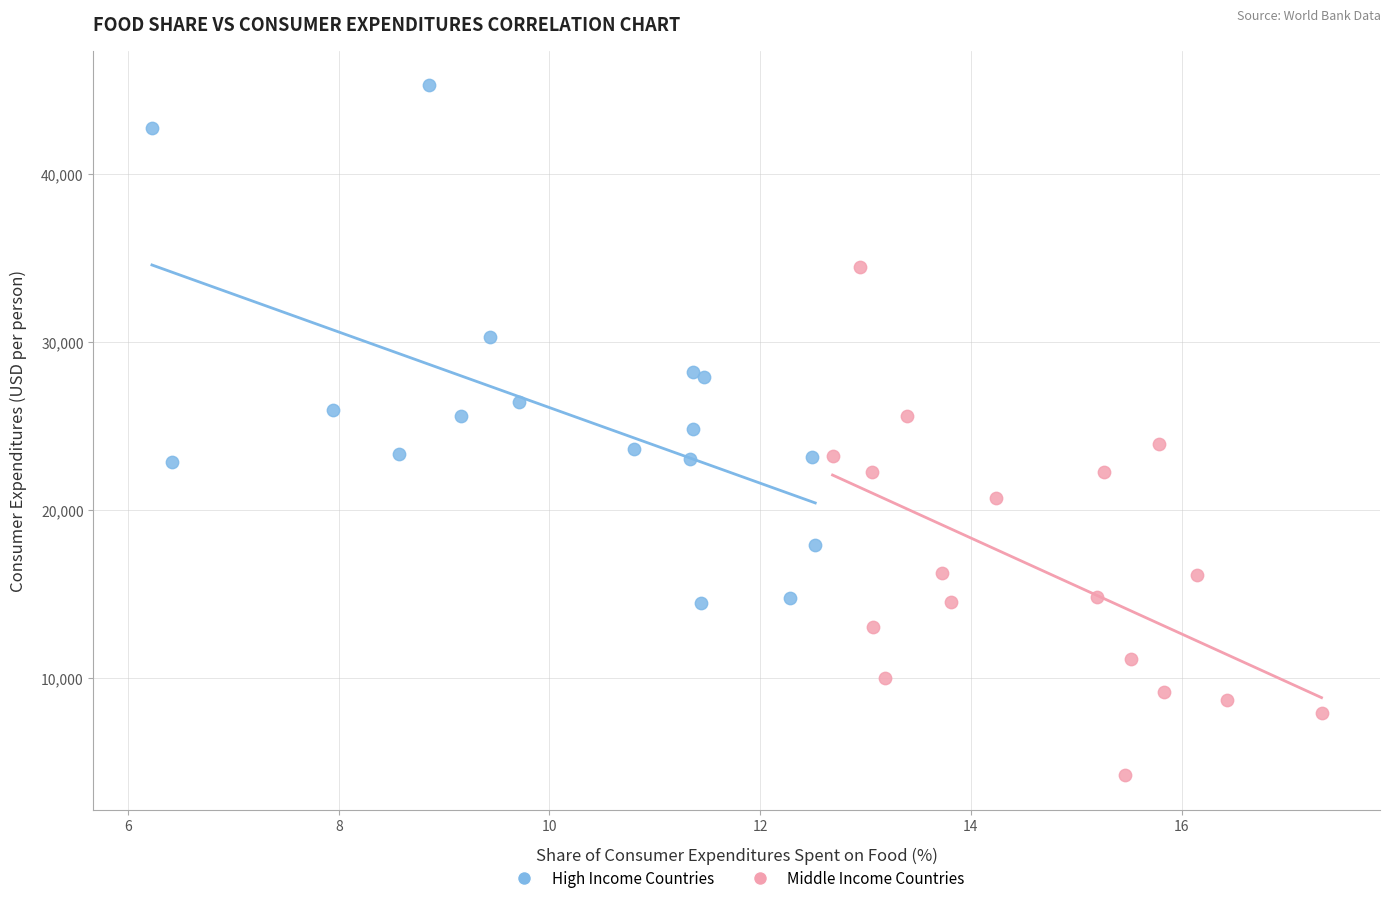

Which series has the largest Y range (max minus min)?

High Income Countries